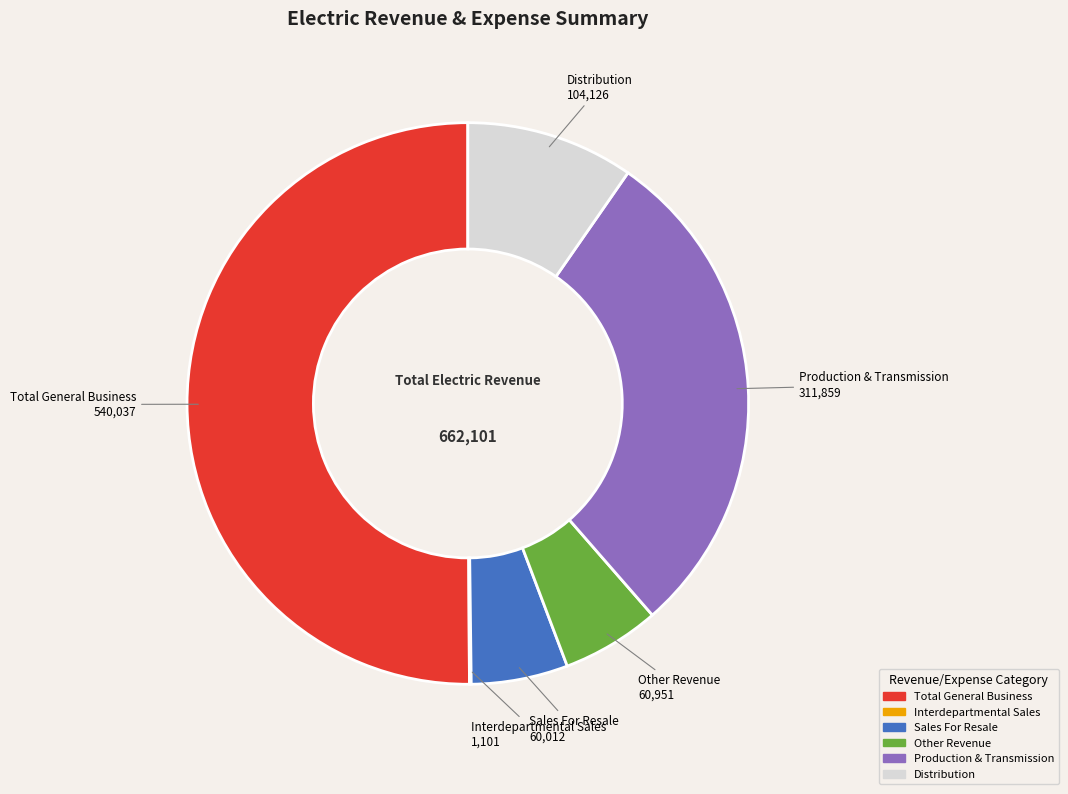

Is the sum of Sales For Resale and Distribution greater than half?

No